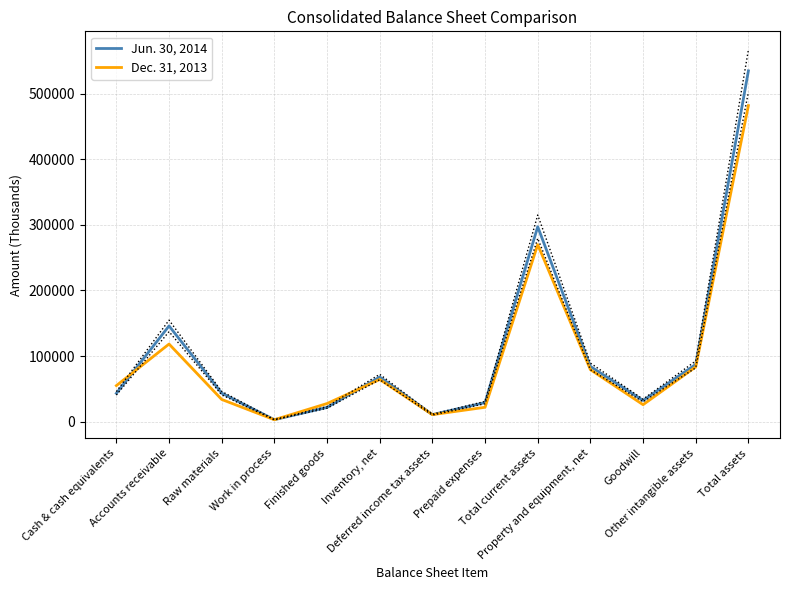

Read the Jun. 30, 2014 value at Goodwill, to the nearest 100.

32200